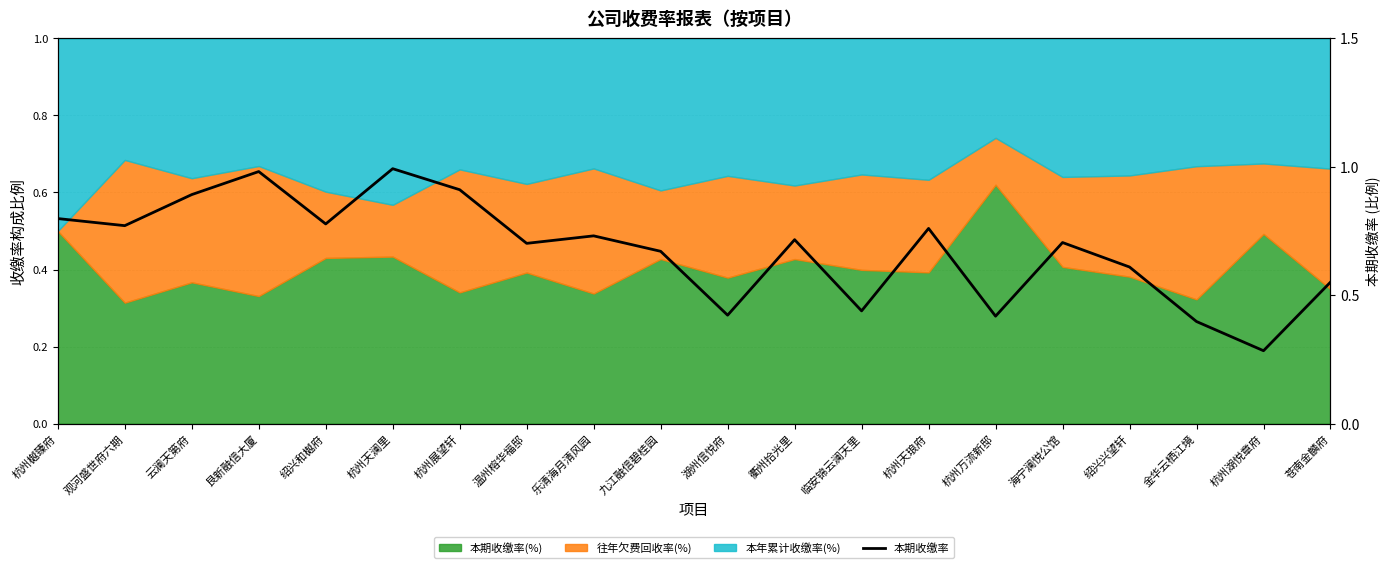

Reading left to right, list all the values displayed in this chart.

0.8	0.8	0.9	1.0	0.8	1.0	0.9	0.7	0.7	0.7	0.4	0.7	0.4	0.8	0.4	0.7	0.6	0.4	0.3	0.6